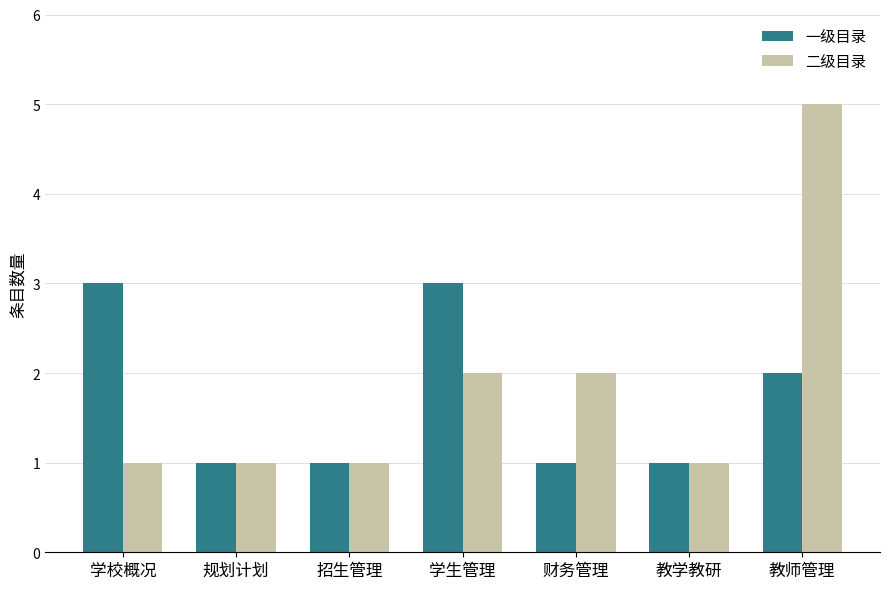

How many bars are there in total?

14